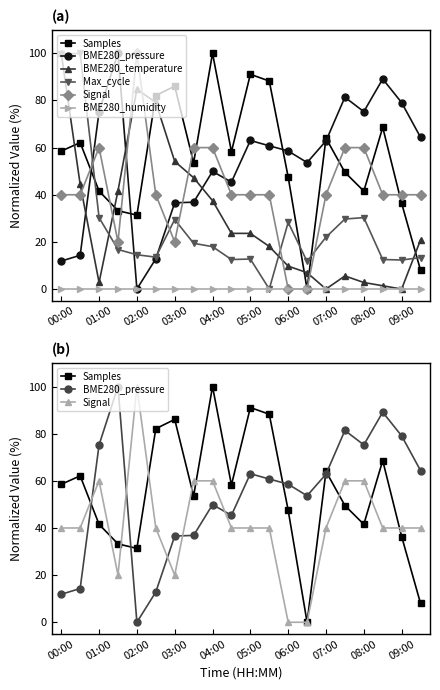

How many interior local valleys does the BME280_temperature series have?

3